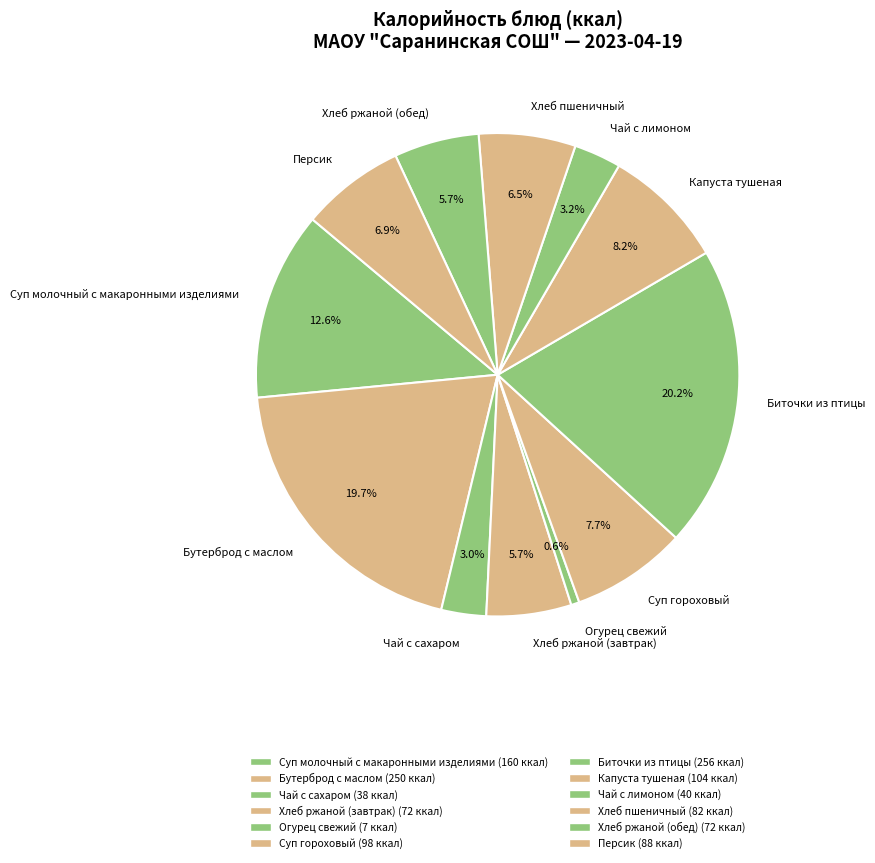

Which slice is the smallest?

Огурец свежий